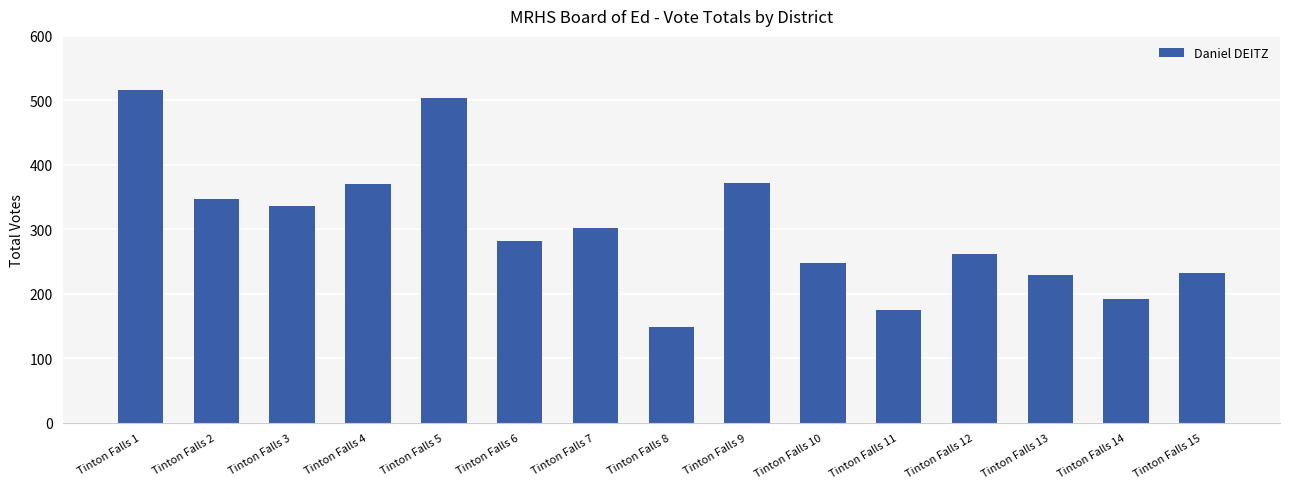

Which has a higher value, Tinton Falls 9 or Tinton Falls 13?

Tinton Falls 9